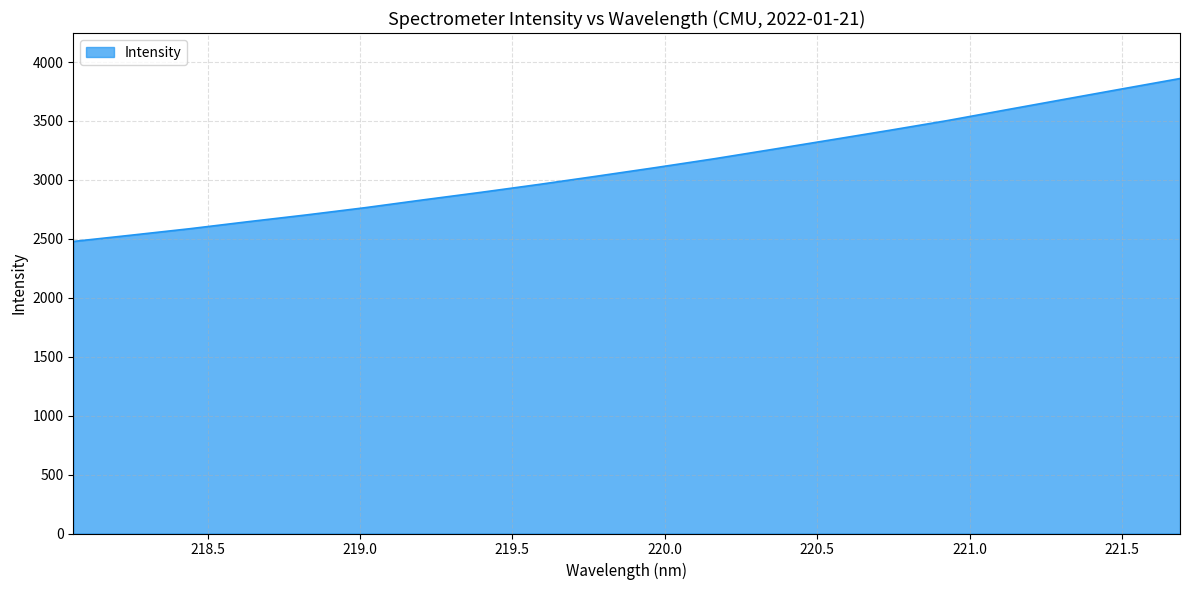

What is the greatest value displayed?

3860.2